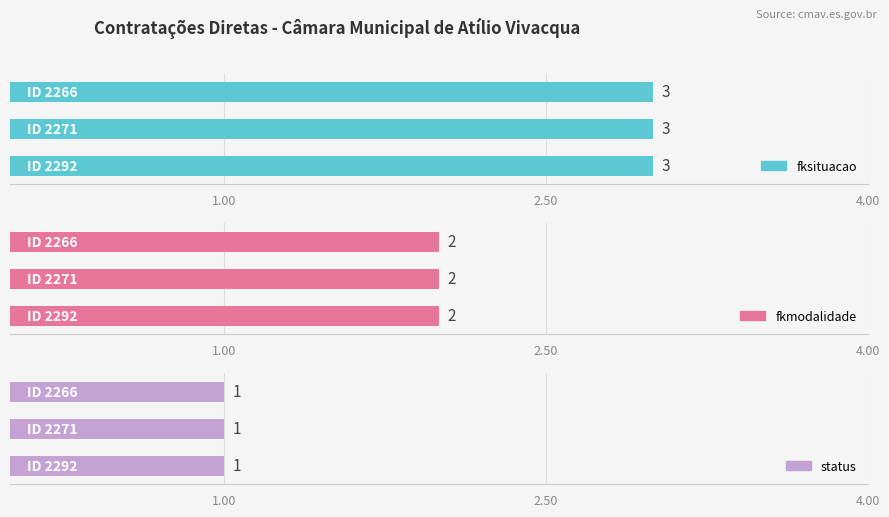

Is it true that status equals 1 at 2266?

True